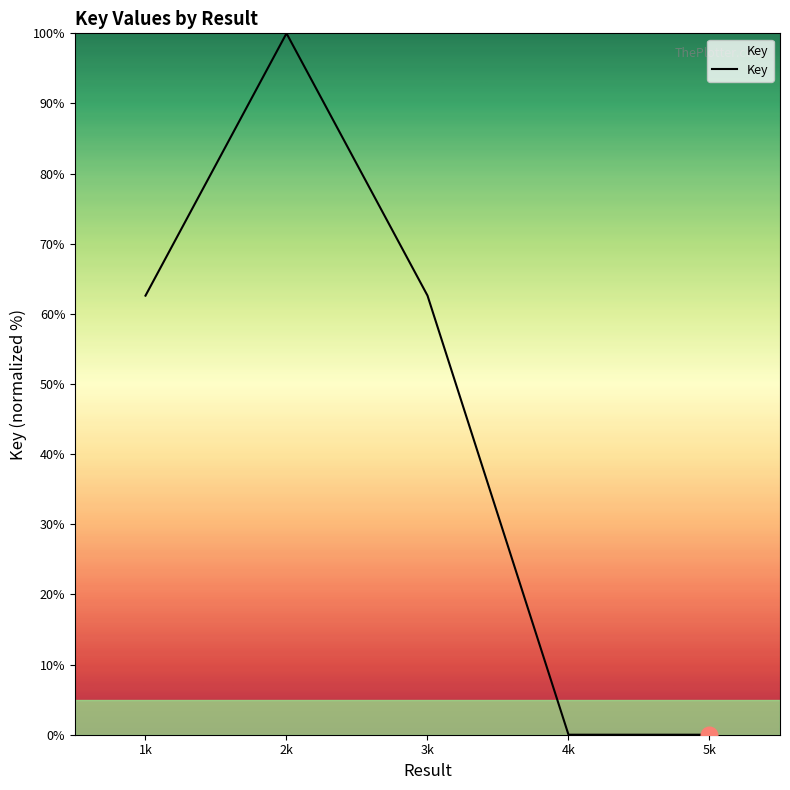

Count the number of data series in this chart.

1